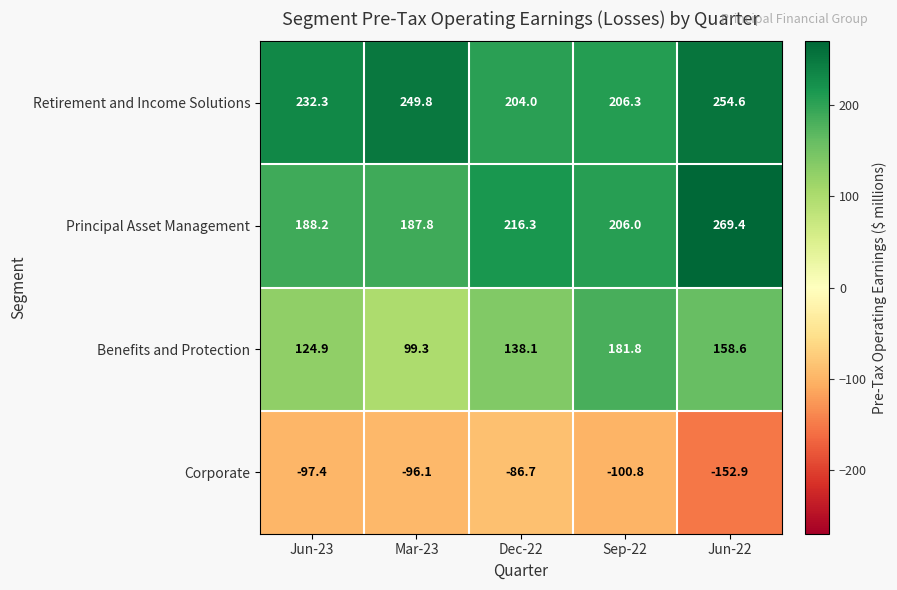

What is the average value of the Retirement and Income Solutions series?

229.4